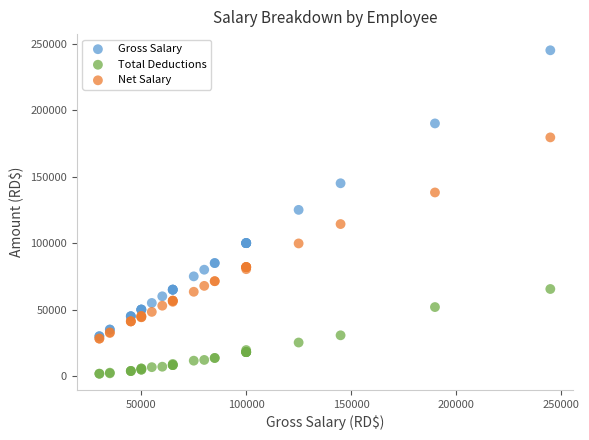

Which series has the widest spread of Y values?

Gross Salary